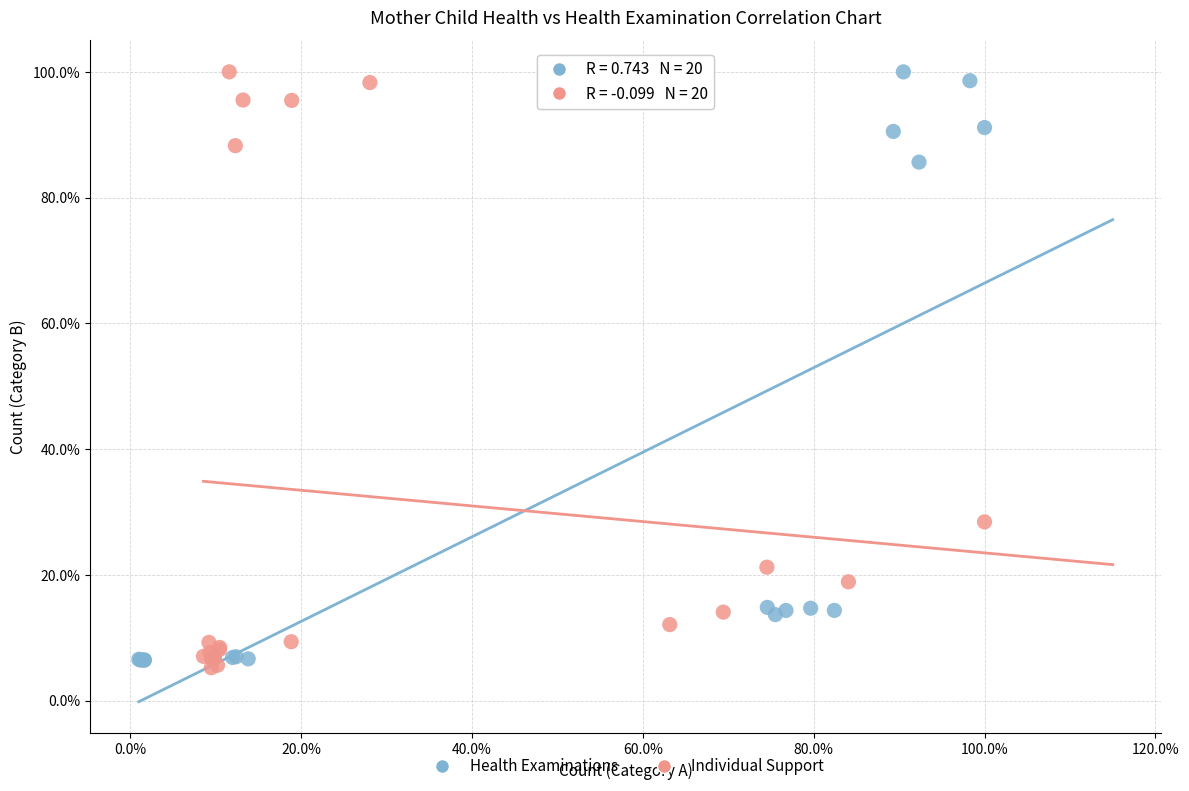

What are all the series names shown in the legend?

Health Examinations, Individual Support